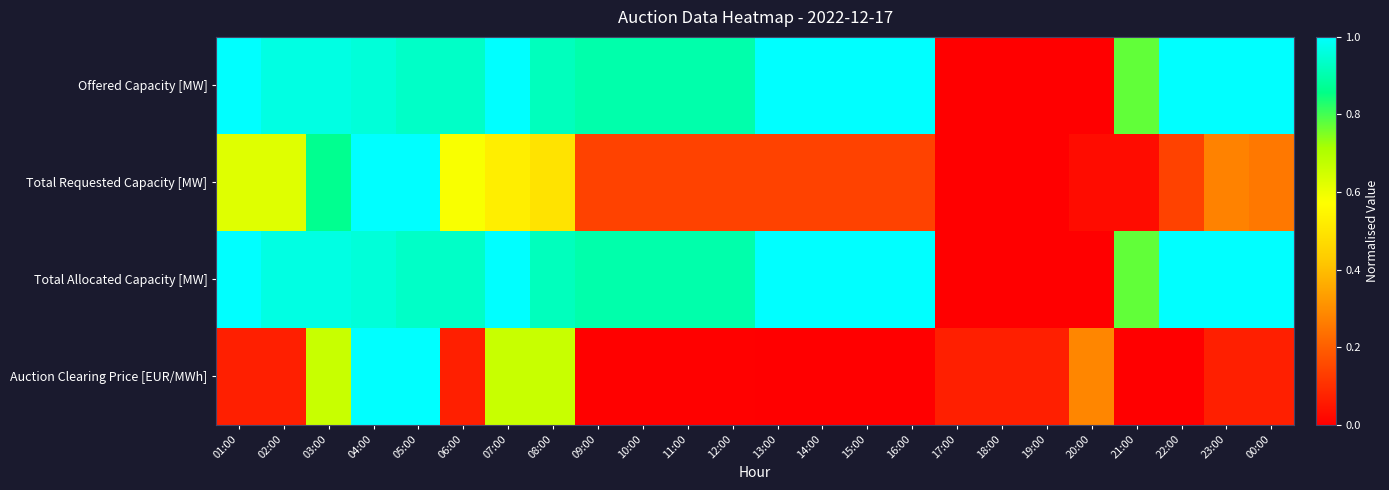

At how many categories does at least one series exceed 0?

24